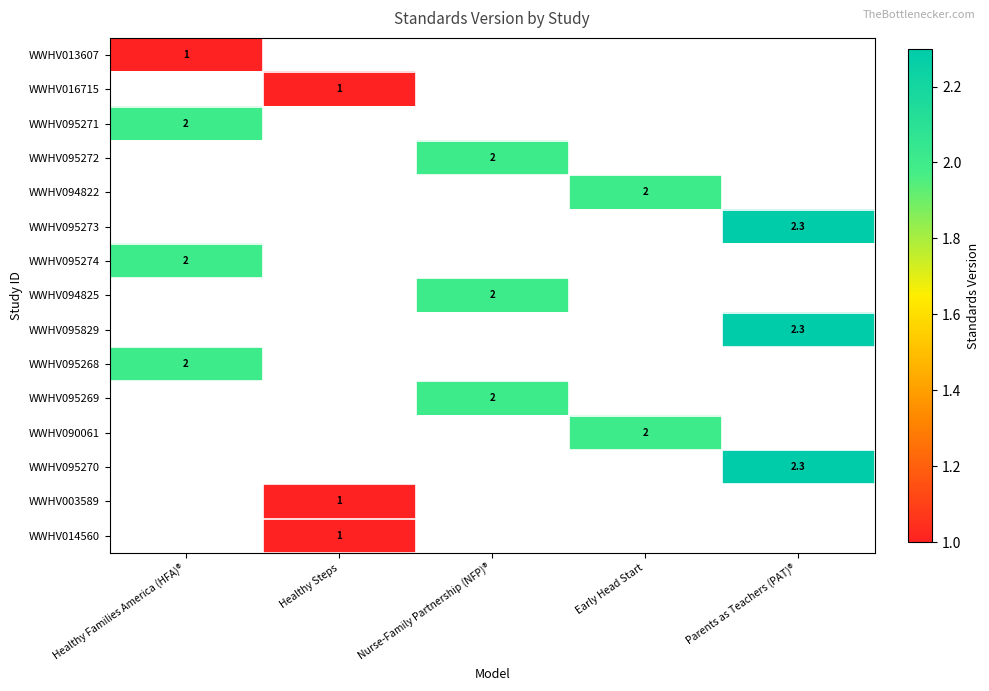

The WWHV090061 series shows 0.7 at Early Head Start. True or false?

False